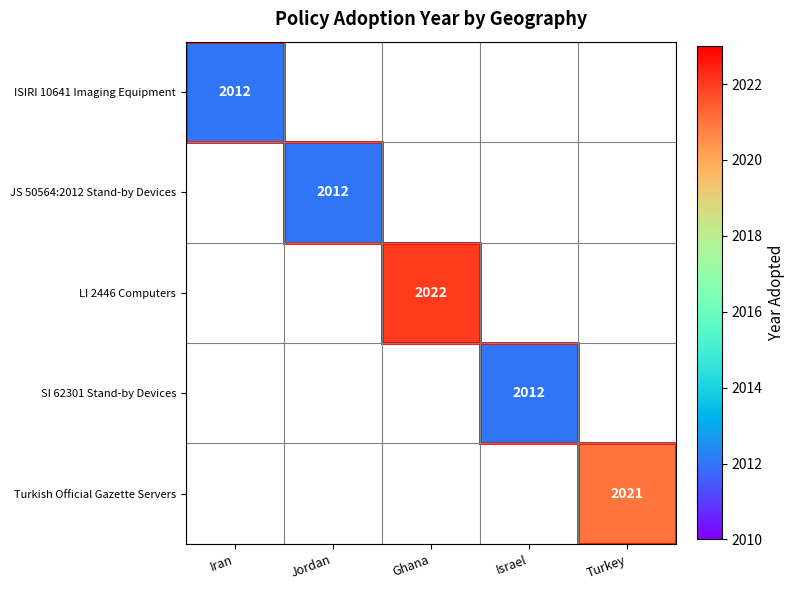

The value of Turkish Official Gazette Servers at Iran is 0. True or false?

True